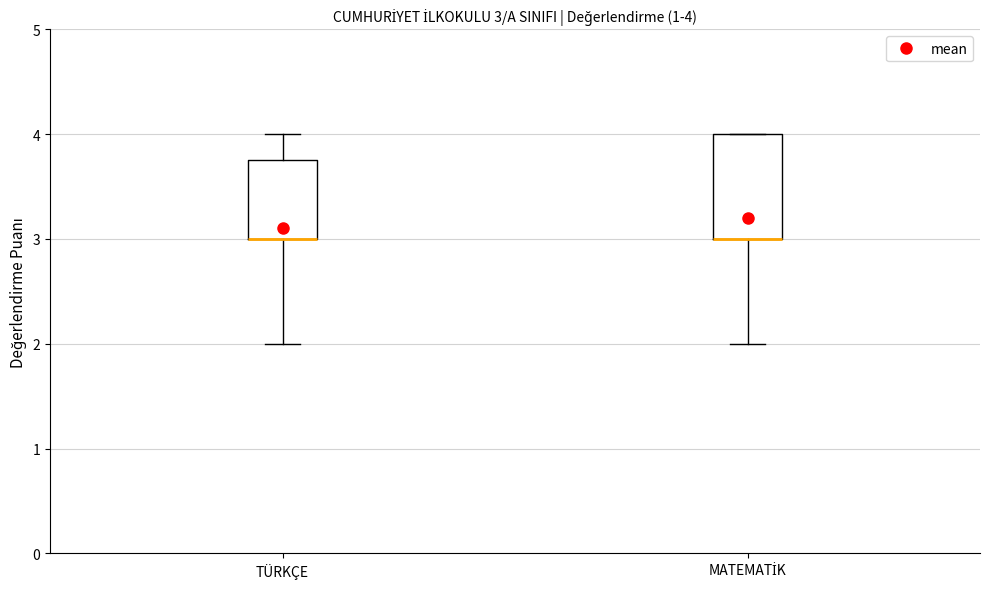

Comparing the boxes themselves (not the whiskers), which one is the tallest?

MATEMATİK